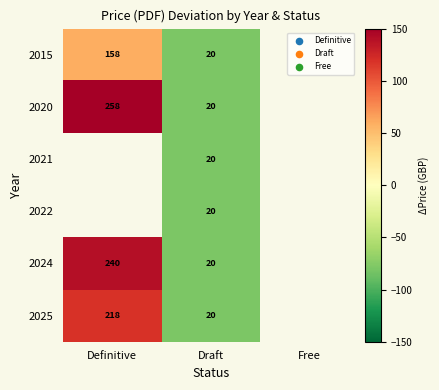

At which category does the chart reach its minimum across all series?

Draft